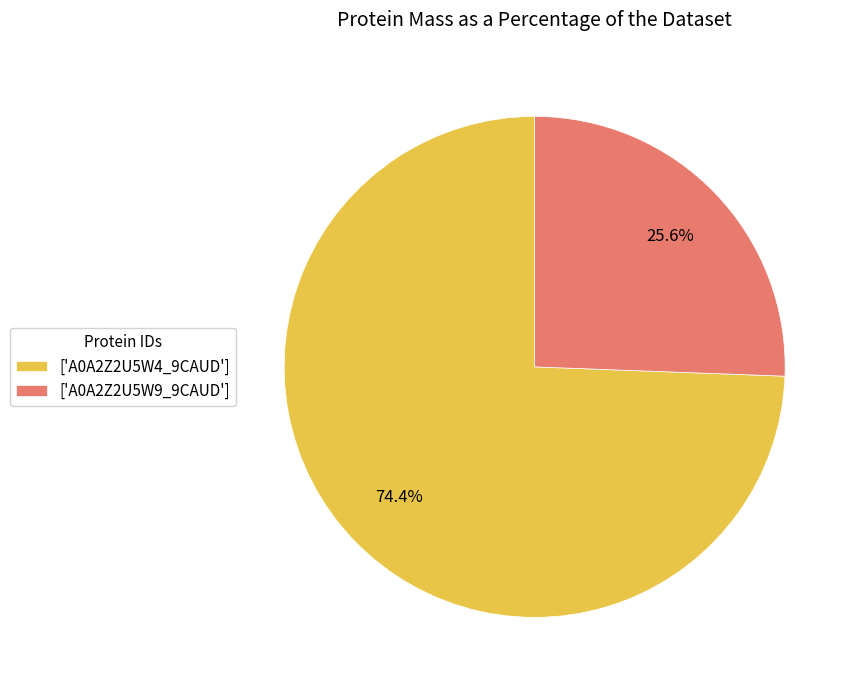

What is the total percentage of ['A0A2Z2U5W9_9CAUD'] and ['A0A2Z2U5W4_9CAUD']?

100.0%